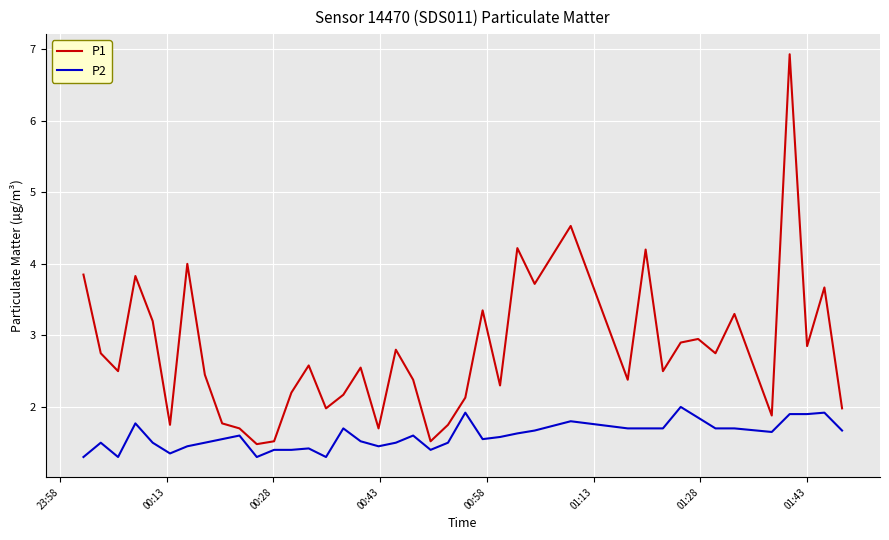

What are all the series names shown in the legend?

P1, P2